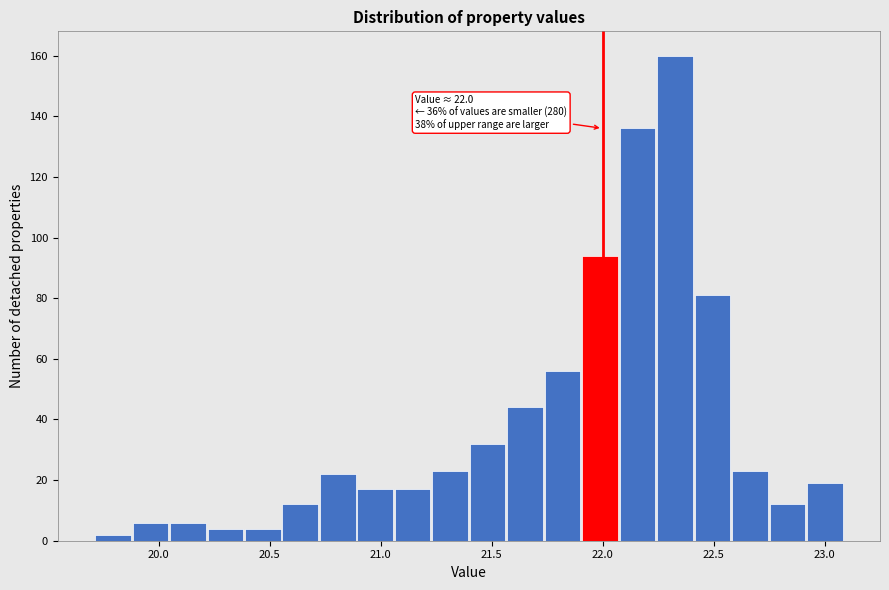

Around what value on the x-axis is the tallest bar? Give the approximate position of its centre, as read against the axis.

22.35